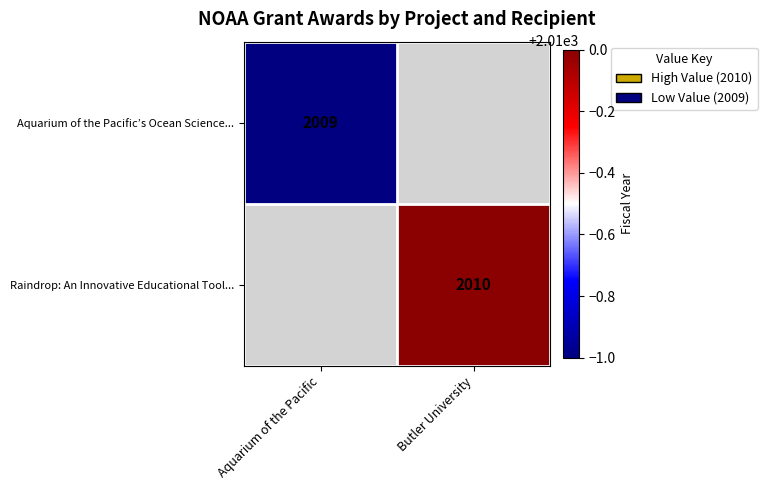

Is it true that Raindrop: An Innovative Educational Tool... equals 2010 at Butler University?

True